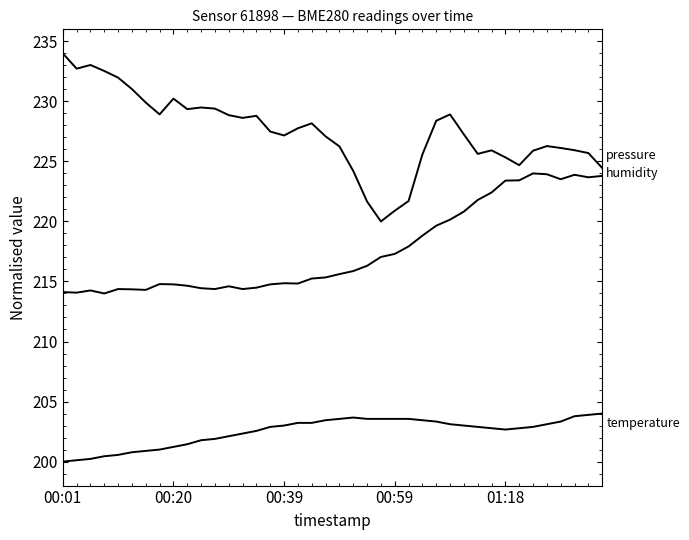

How many lines are shown in the chart?

3